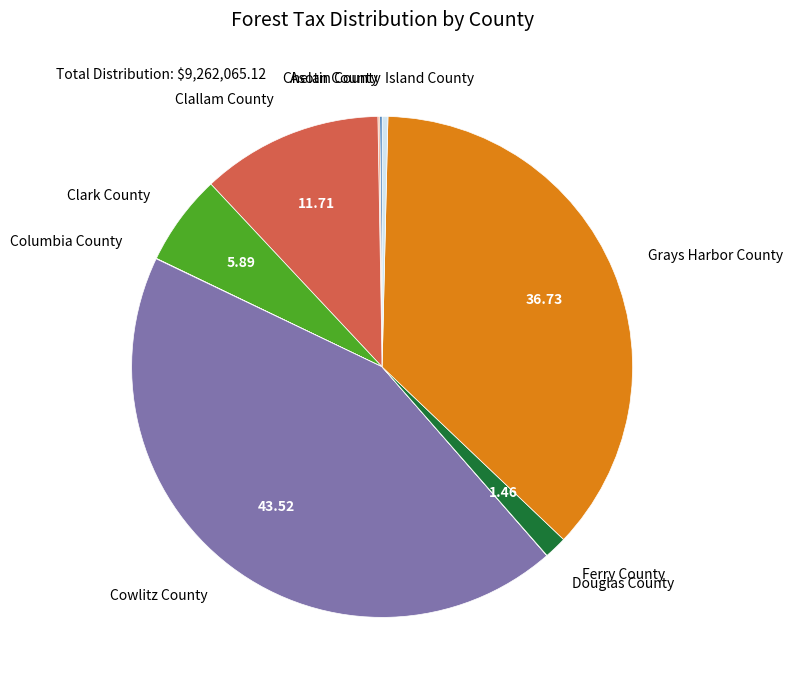

Is there any slice that represents more than half of the pie?

No